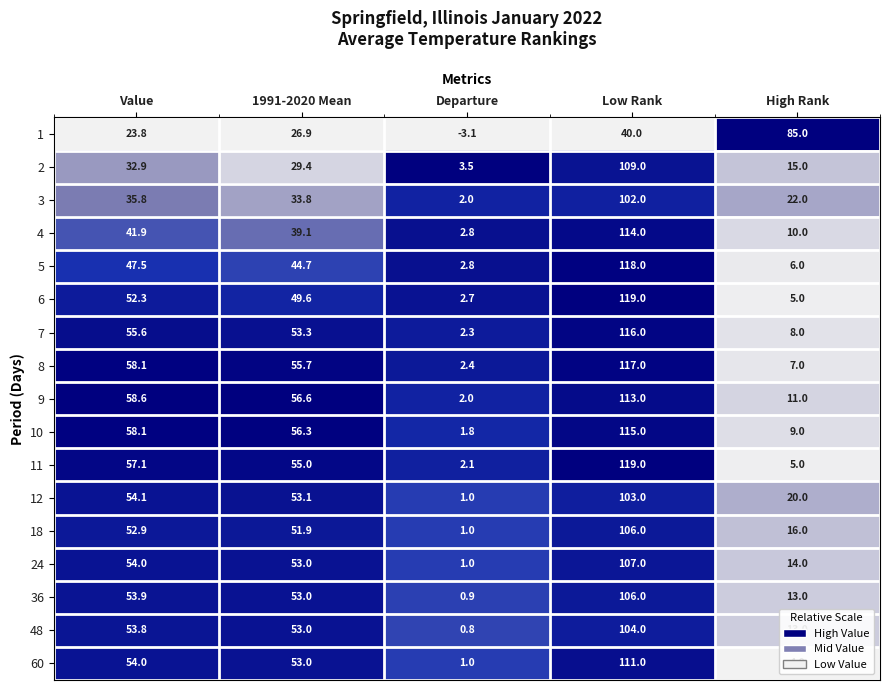

Which series has the widest spread of values?

11